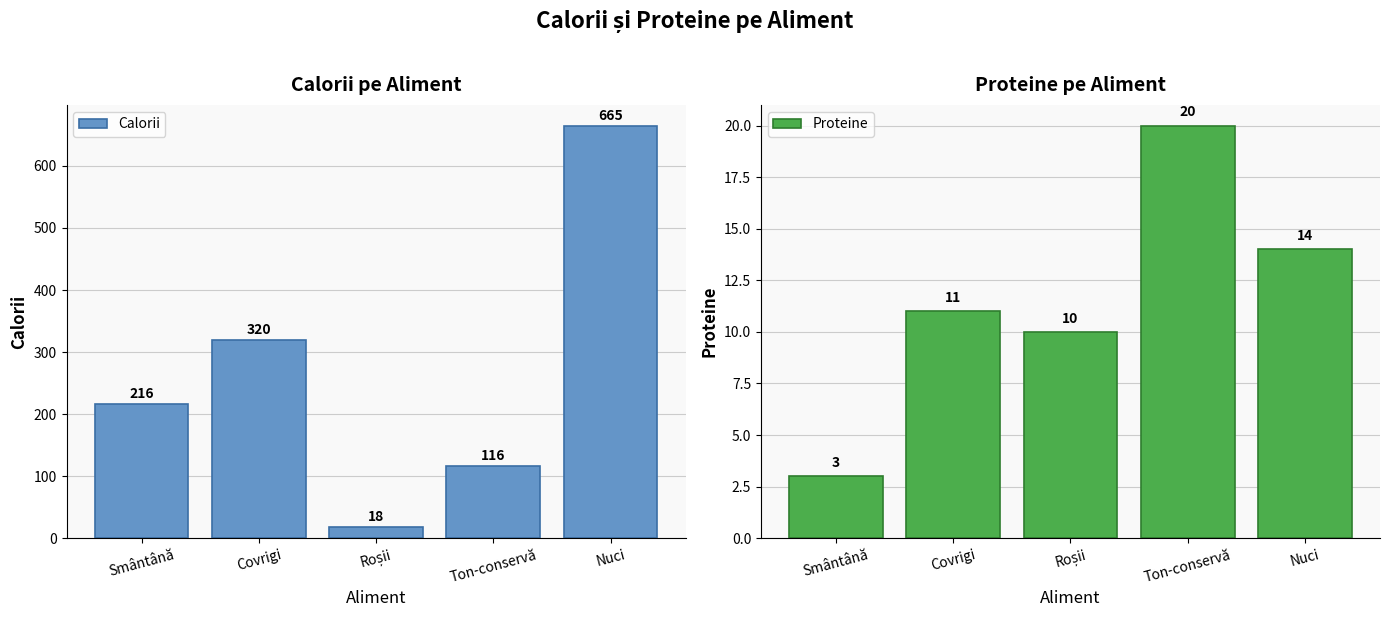

How many values in the Proteine series are below 11?

2